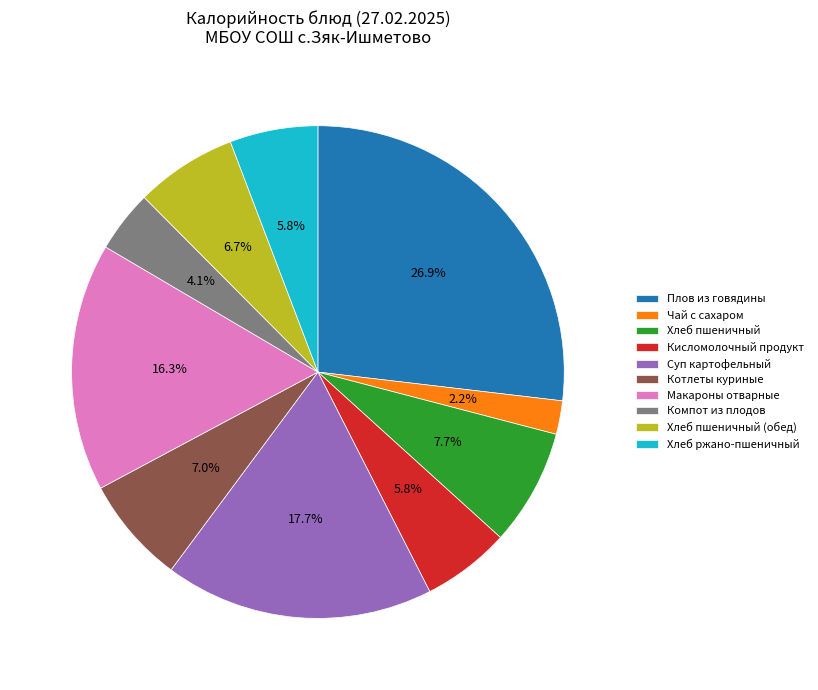

How many slices are in this pie chart?

10